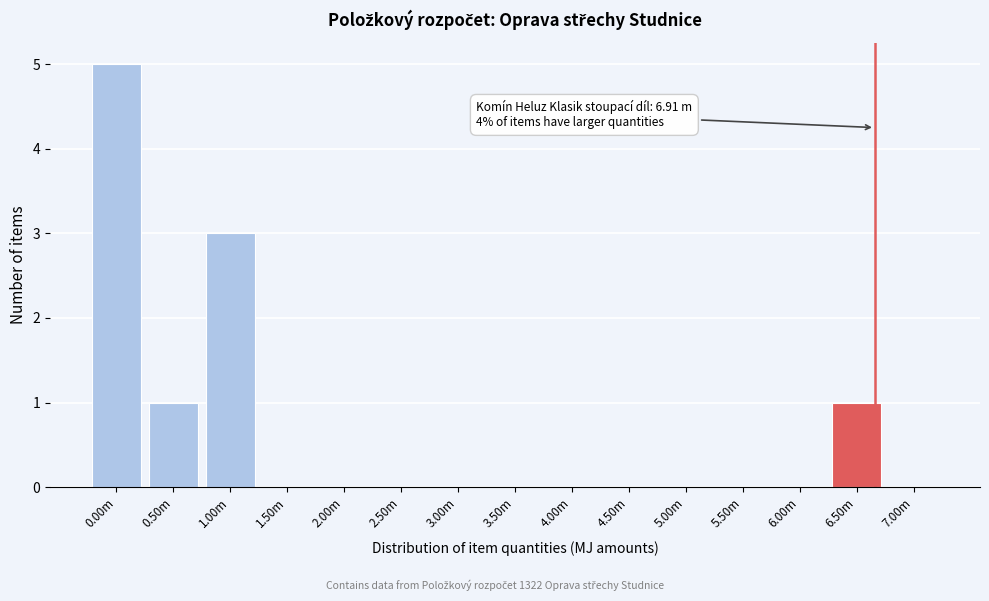

Reading left to right, transcribe all the data shown in this chart.

0.00m=5	0.50m=1	1.00m=3	1.50m=0	2.00m=0	2.50m=0	3.00m=0	3.50m=0	4.00m=0	4.50m=0	5.00m=0	5.50m=0	6.00m=0	6.50m=1	7.00m=0